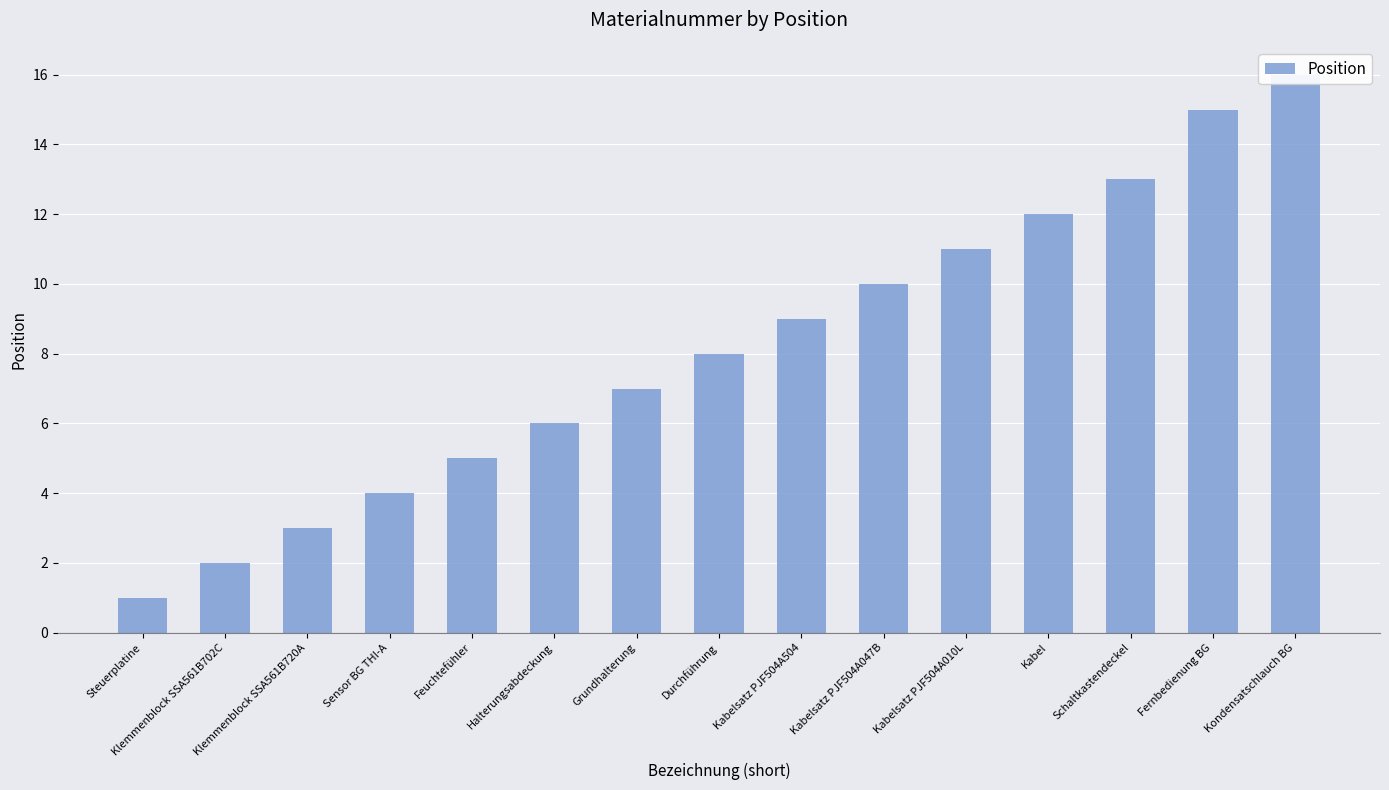

What is the difference between the maximum and minimum values?

15